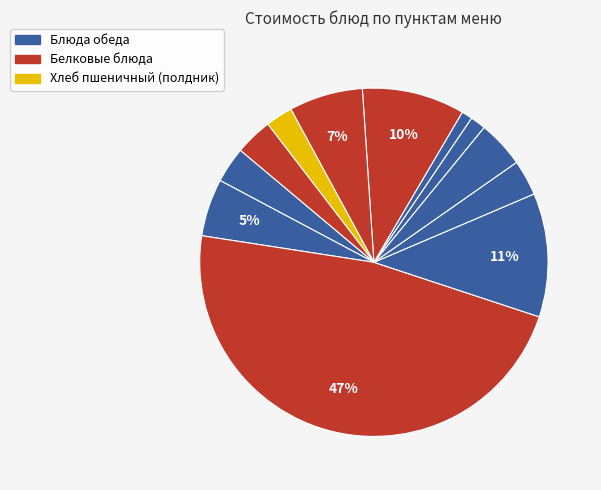

To the nearest percent, what is the average slice percentage?

8%